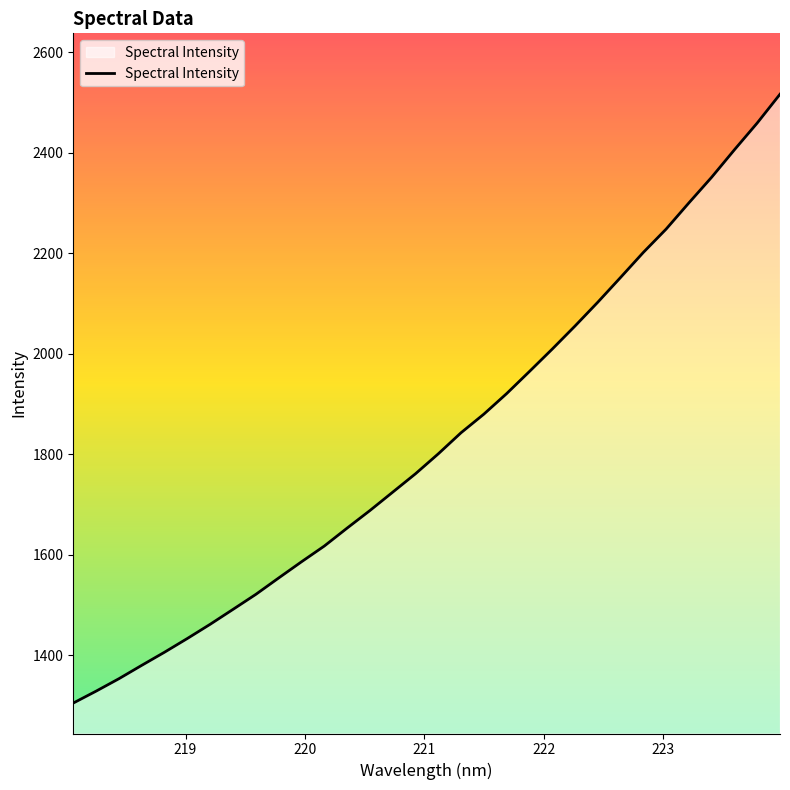

What is the difference between the maximum and minimum values?

1211.7